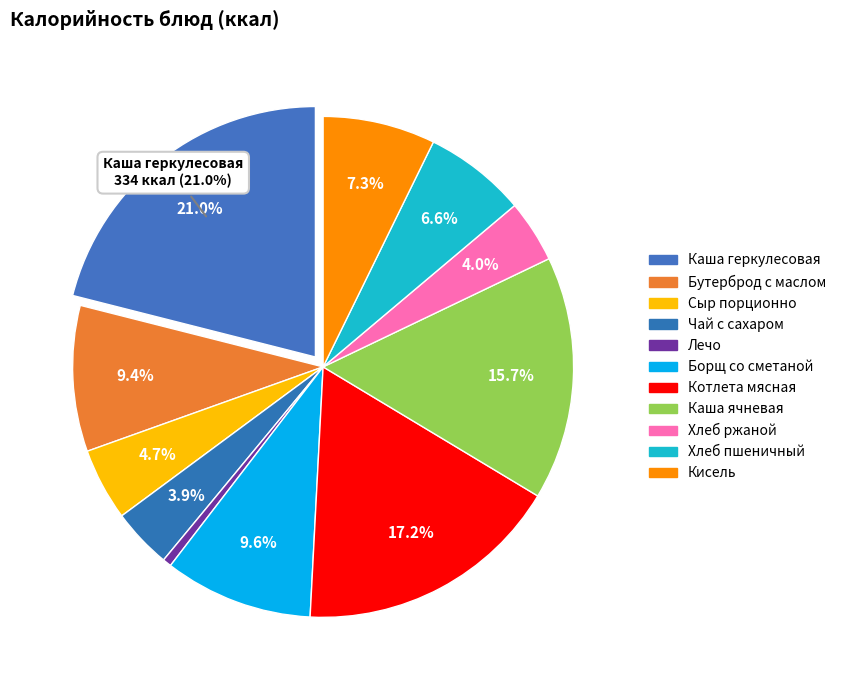

Does any single category account for the majority?

No